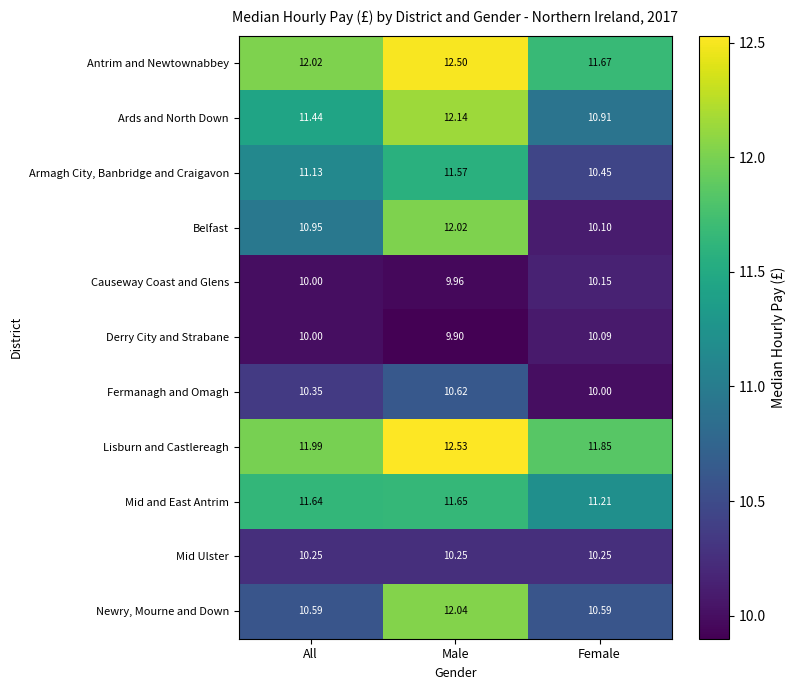

Between Male and Female, which series saw the biggest shift?

Belfast